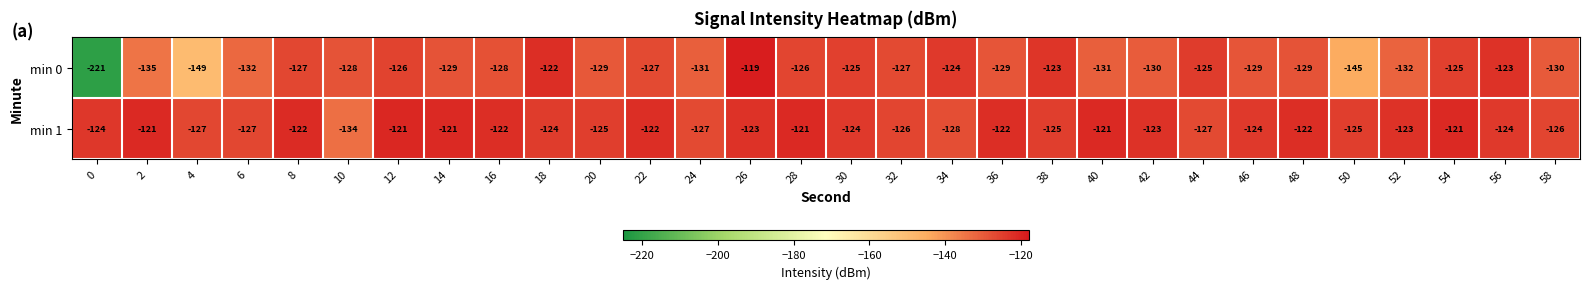

Which series has the widest spread of values?

min 0